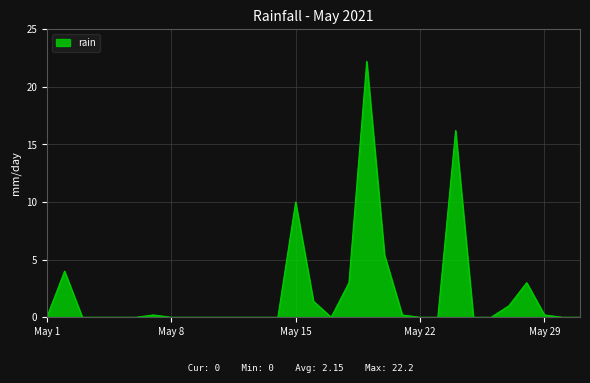

Reading right to left, list all the values displayed in this chart.

0.0	0.0	0.2	3.0	1.0	0.0	0.0	16.2	0.0	0.0	0.2	5.4	22.2	3.0	0.0	1.4	10.0	0.0	0.0	0.0	0.0	0.0	0.0	0.0	0.2	0.0	0.0	0.0	0.0	4.0	0.0